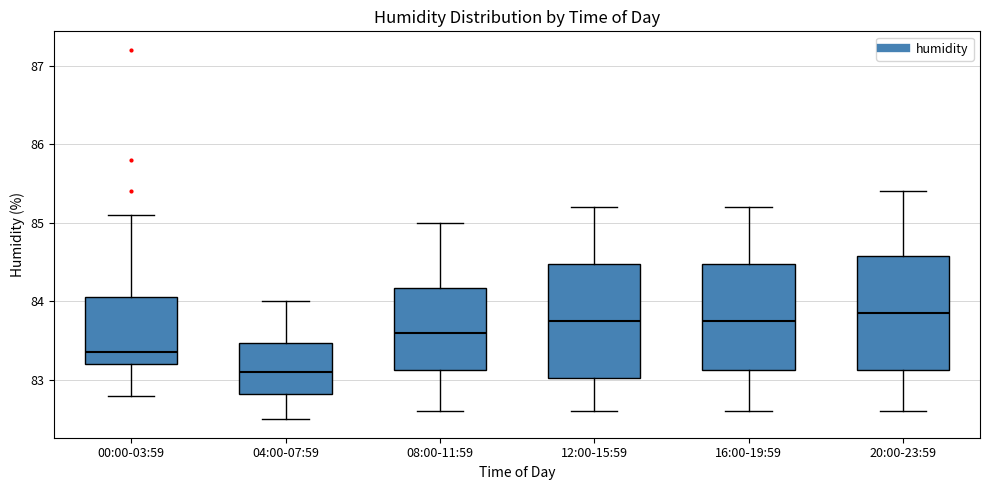

Where is the upper edge of the box for 00:00-03:59 on the y-axis? The values are not printed on the chart, so give them approximately, as read against the axis.

84.1